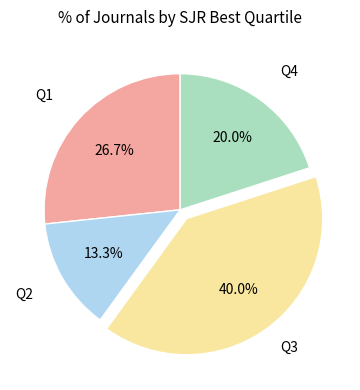

True or false: Q3 accounts for 40% of the total.

True